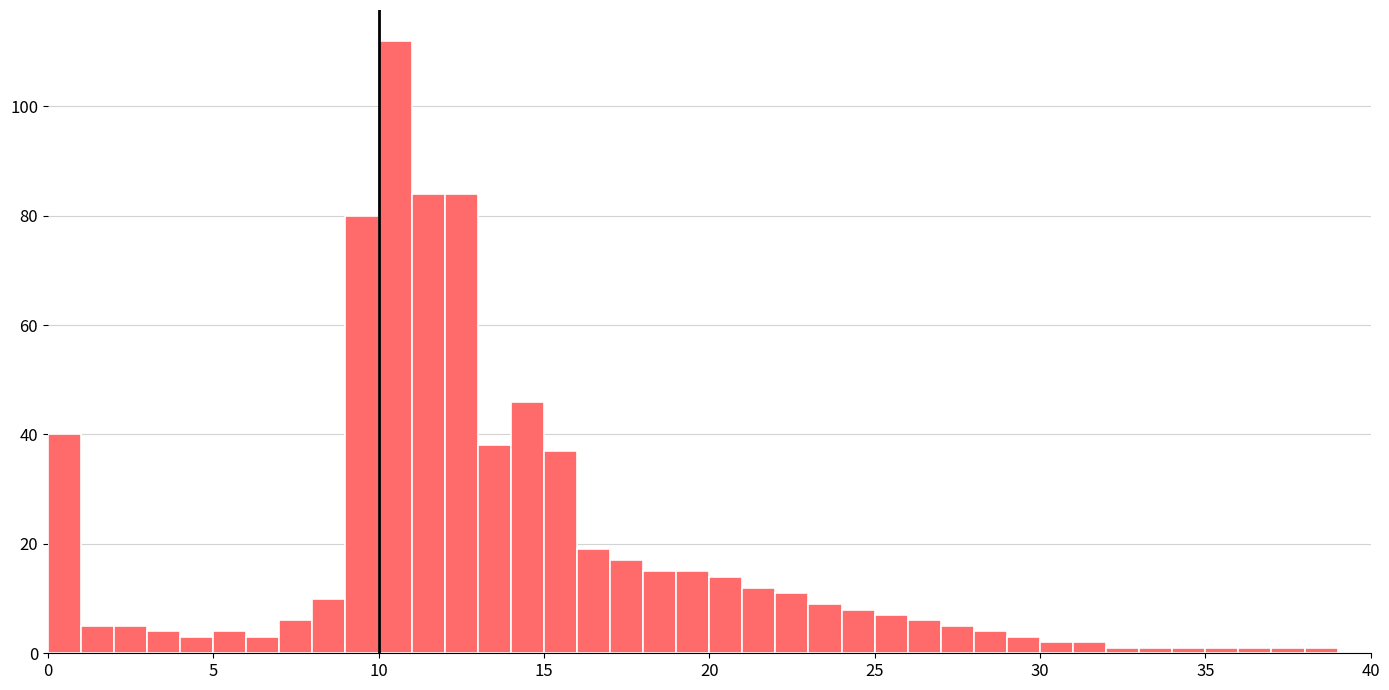

Around what value on the x-axis is the tallest bar? Give the approximate position of its centre, as read against the axis.

10.5